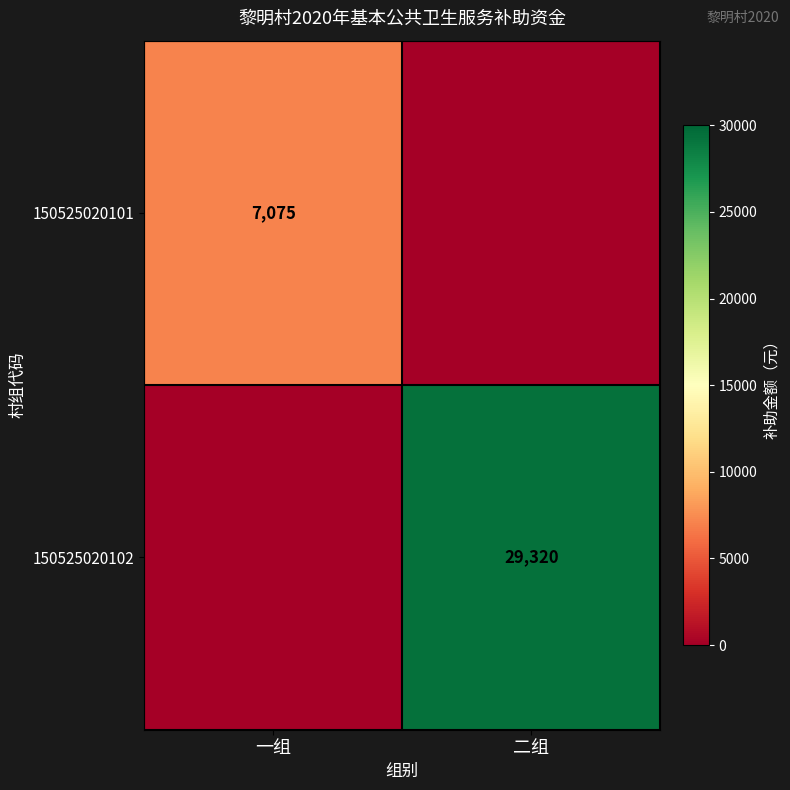

Is the value of 150525020101 at 一组 greater than the value of 150525020102 at 二组?

No